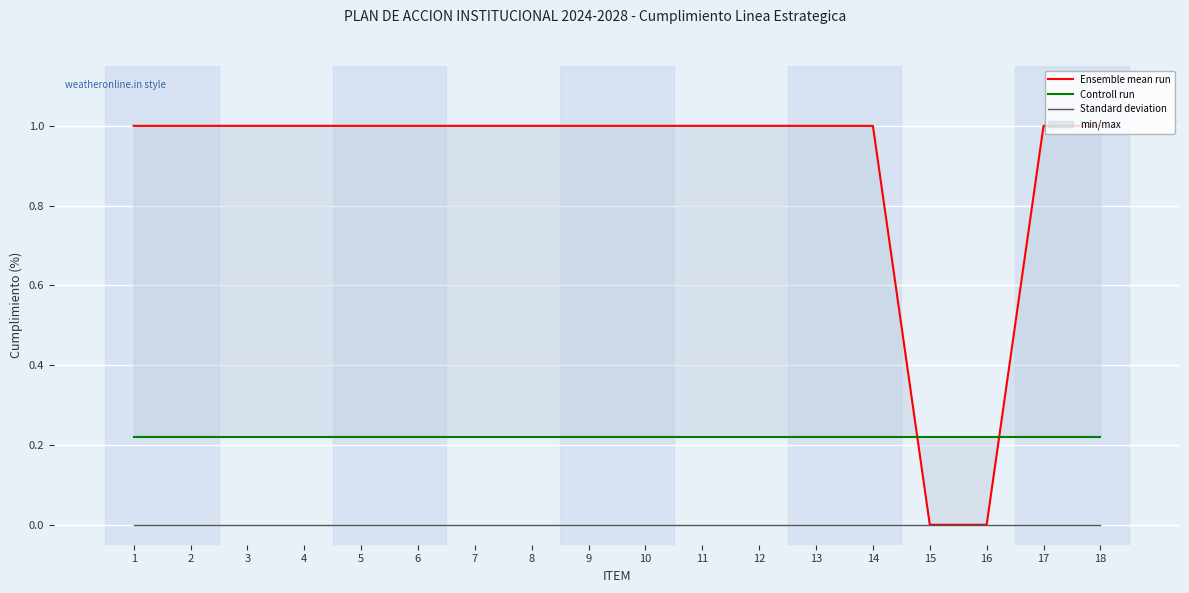

How many data points in Ensemble mean run are less than 1?

2